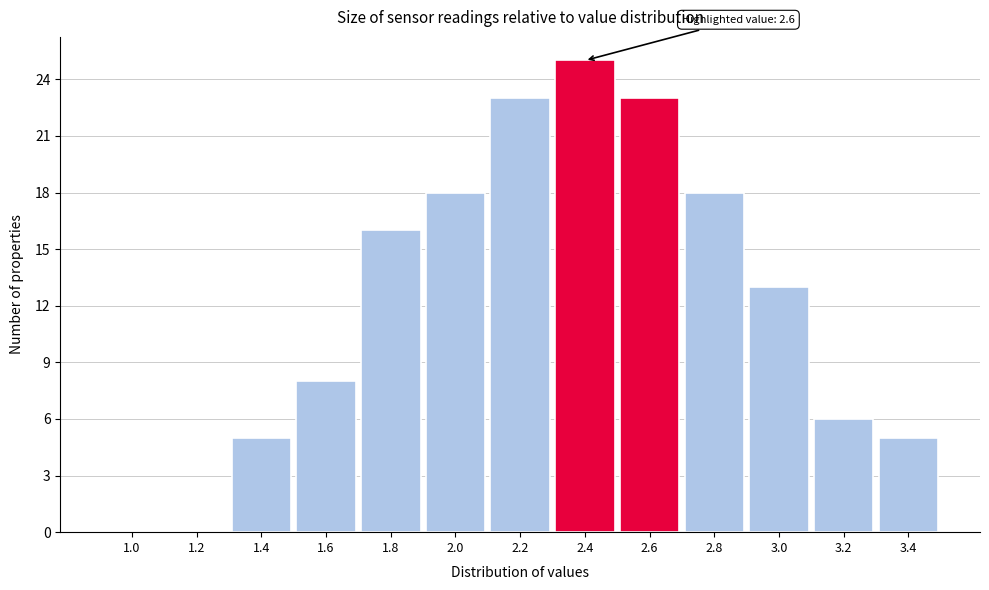

Reading right to left, extract all data points from this chart.

3.4=5	3.2=6	3.0=13	2.8=18	2.6=23	2.4=25	2.2=23	2.0=18	1.8=16	1.6=8	1.4=5	1.2=0	1.0=0